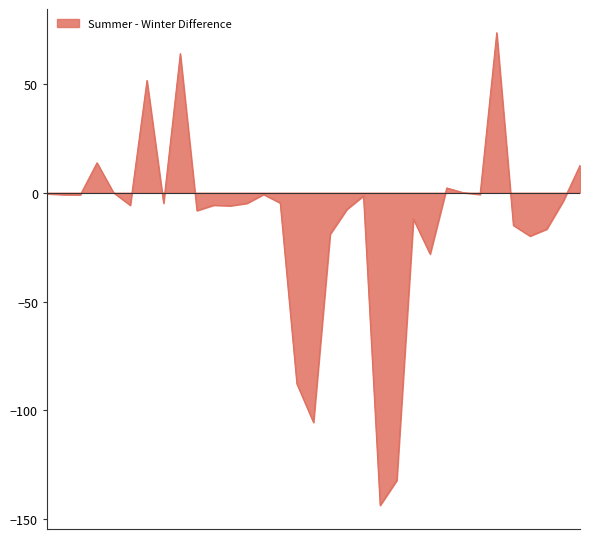

What is the difference between the maximum and minimum values?

217.2